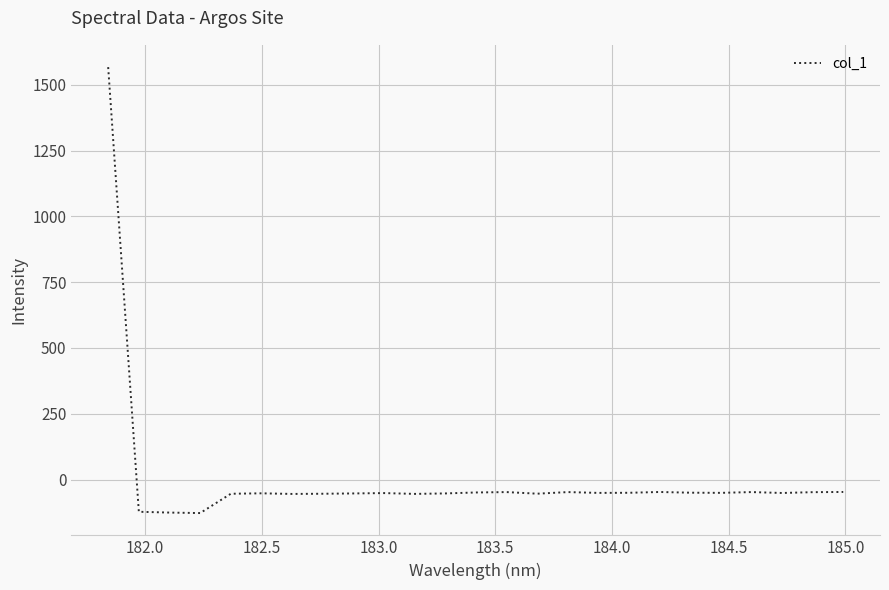

How many lines are shown in the chart?

1